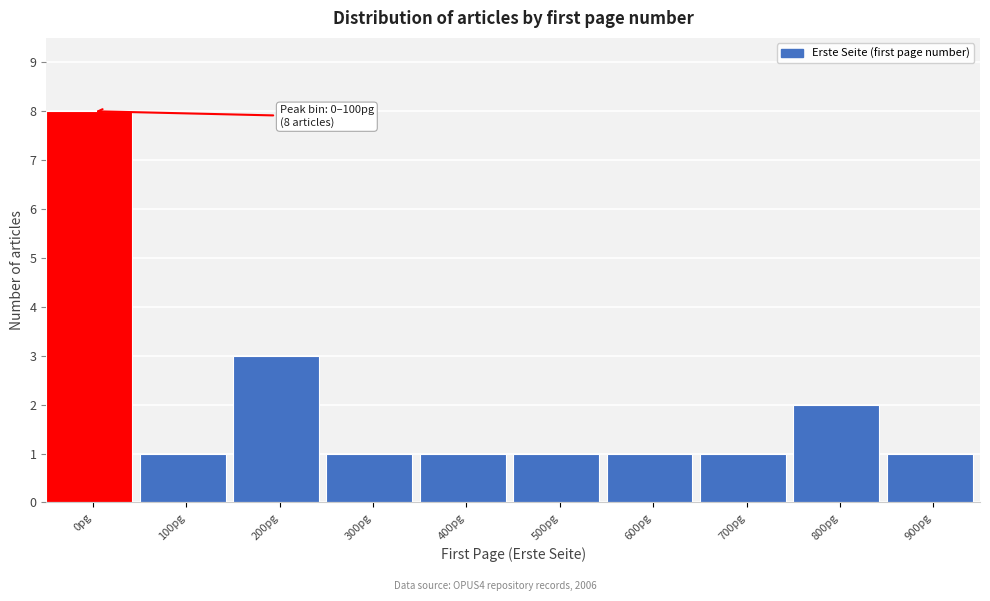

Reading right to left, transcribe all the data shown in this chart.

900pg=1	800pg=2	700pg=1	600pg=1	500pg=1	400pg=1	300pg=1	200pg=3	100pg=1	0pg=8